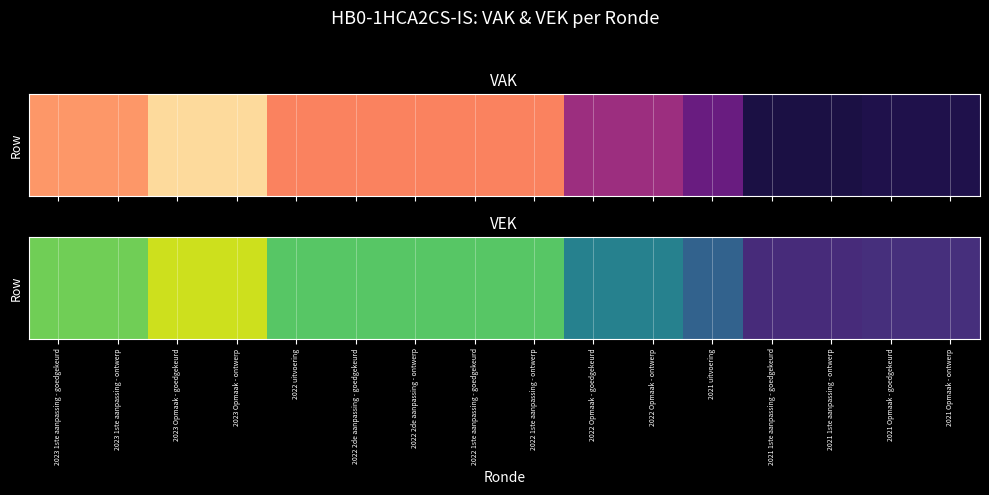

Rank the categories by value from highest to lowest.

2023 Opmaak - goedgekeurd, 2023 Opmaak - ontwerp, 2023 1ste aanpassing - goedgekeurd, 2023 1ste aanpassing - ontwerp, 2022 uitvoering, 2022 2de aanpassing - goedgekeurd, 2022 2de aanpassing - ontwerp, 2022 1ste aanpassing - goedgekeurd, 2022 1ste aanpassing - ontwerp, 2022 Opmaak - goedgekeurd, 2022 Opmaak - ontwerp, 2021 uitvoering, 2021 Opmaak - goedgekeurd, 2021 Opmaak - ontwerp, 2021 1ste aanpassing - goedgekeurd, 2021 1ste aanpassing - ontwerp